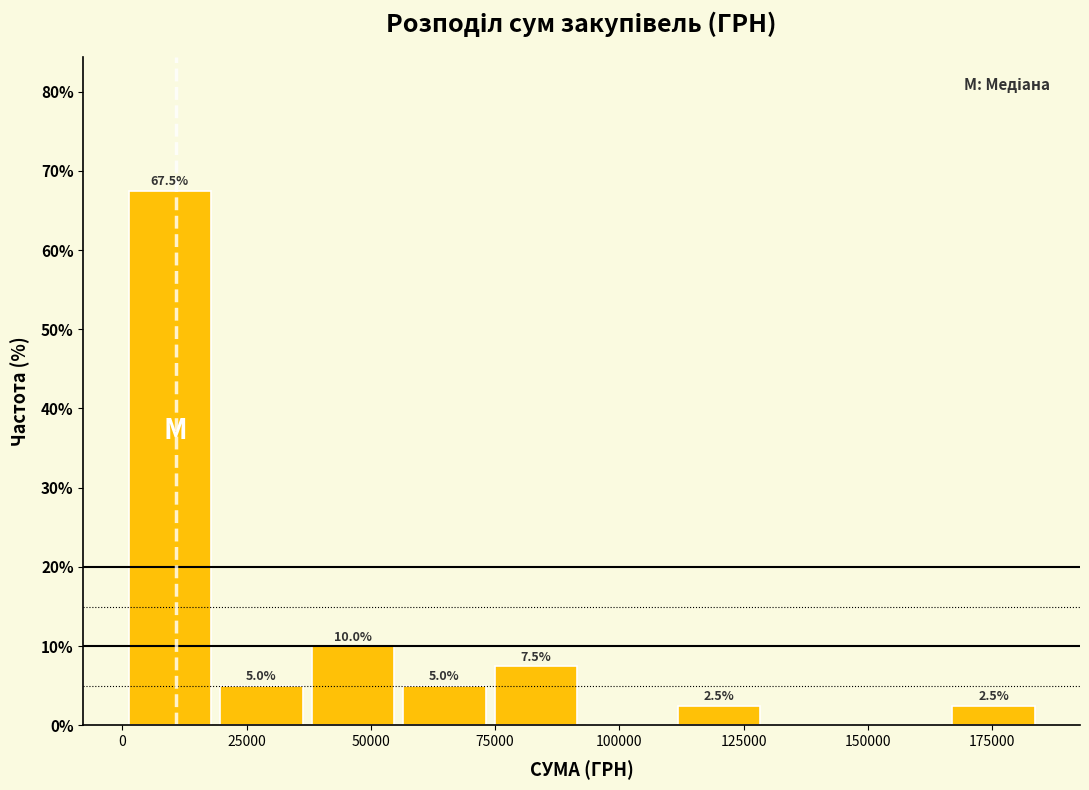

Around what value on the x-axis is the tallest bar? Give the approximate position of its centre, as read against the axis.

10000